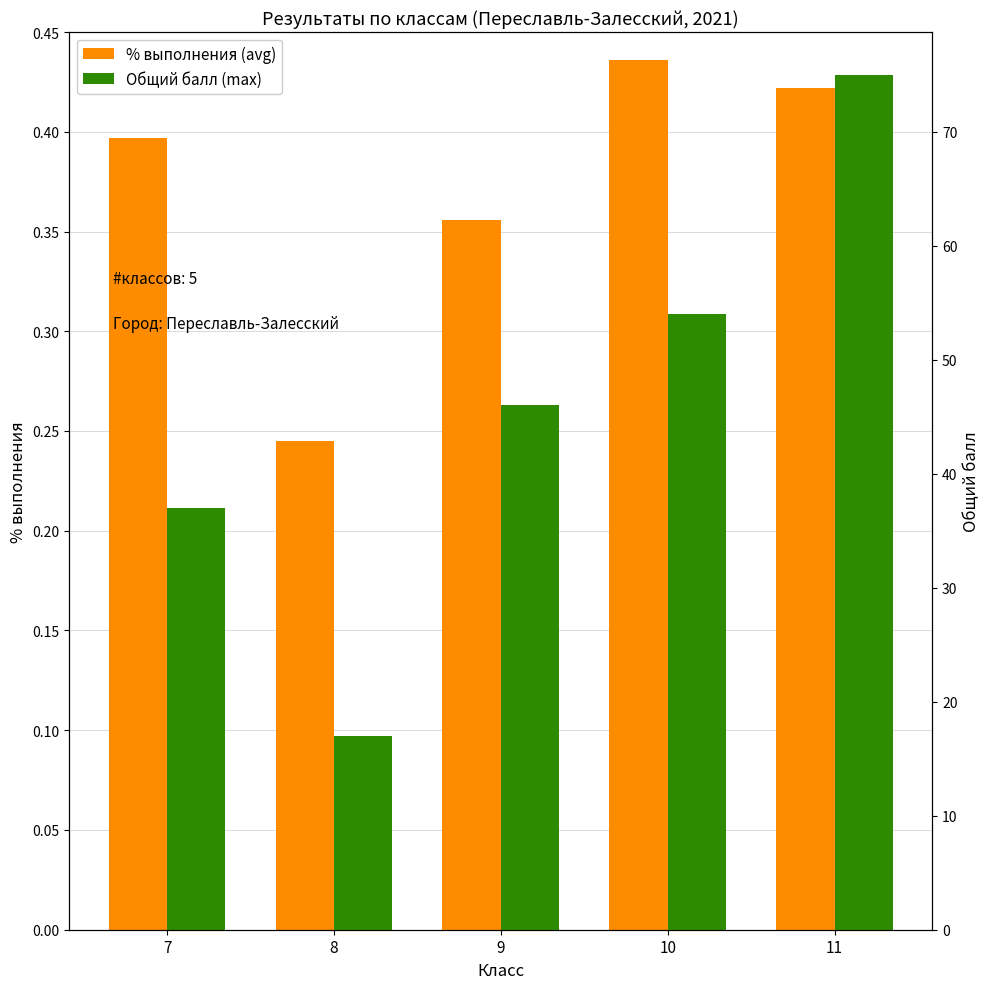

What is the value of the Общий балл (max) bar at the 2nd from the left?

17.0